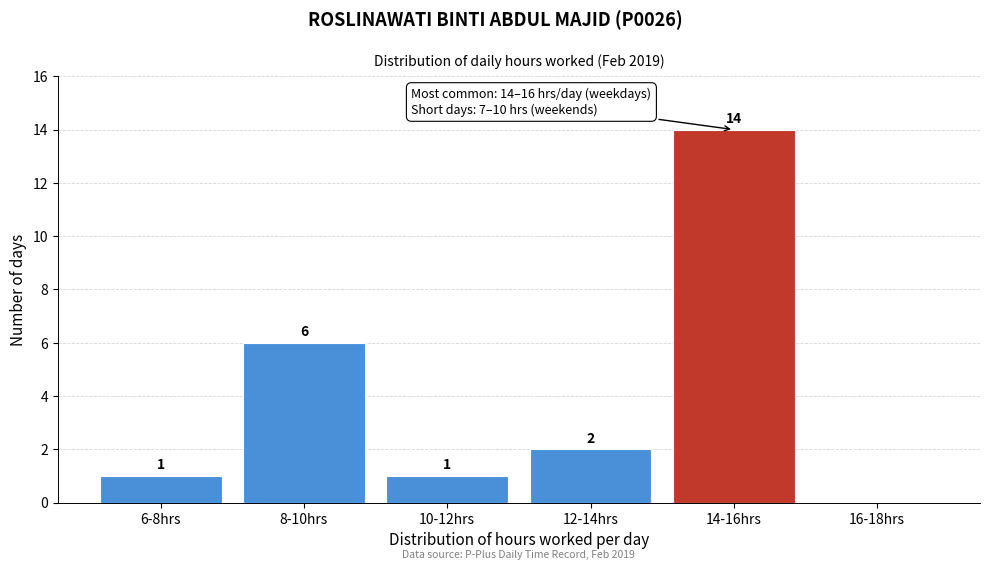

Reading left to right, transcribe all the data shown in this chart.

6-8hrs=1	8-10hrs=6	10-12hrs=1	12-14hrs=2	14-16hrs=14	16-18hrs=0